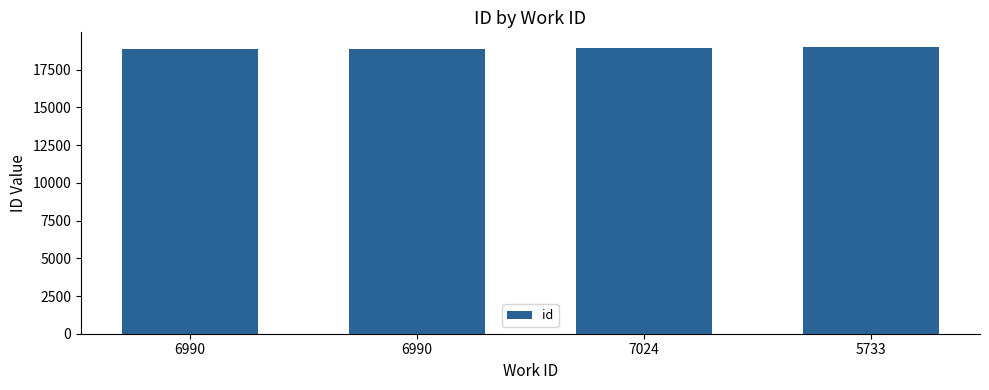

What is the label of the 2nd bar from the right?

7024